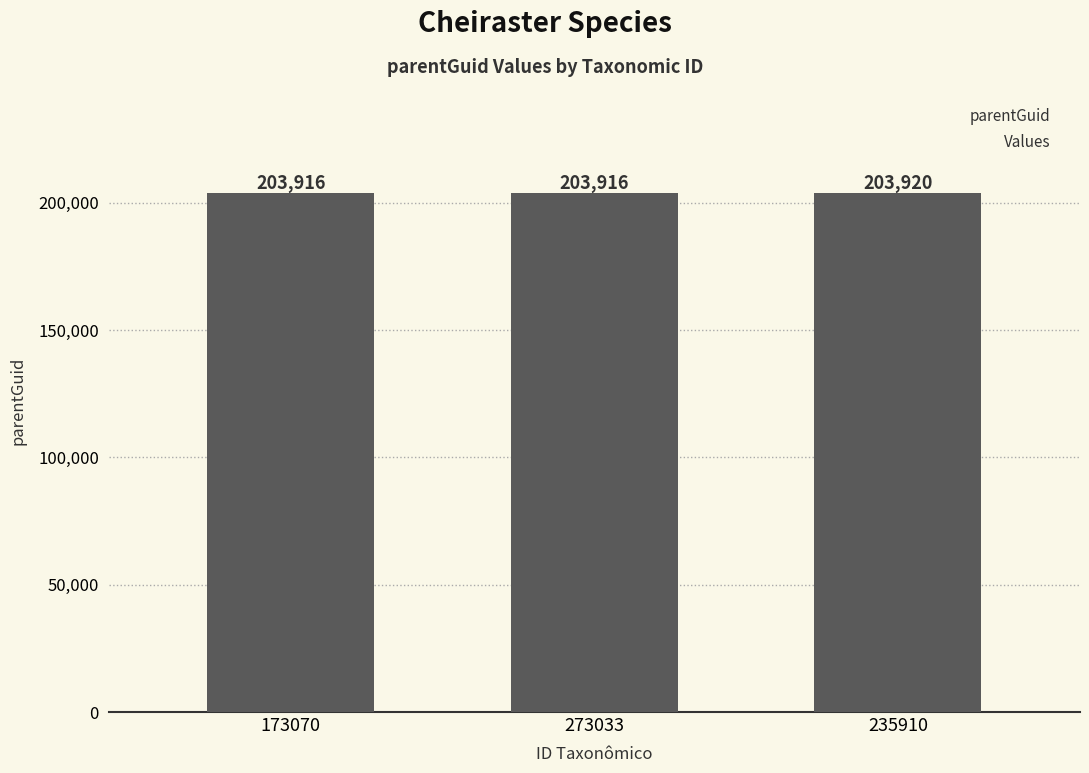

What is the greatest value displayed?

203920